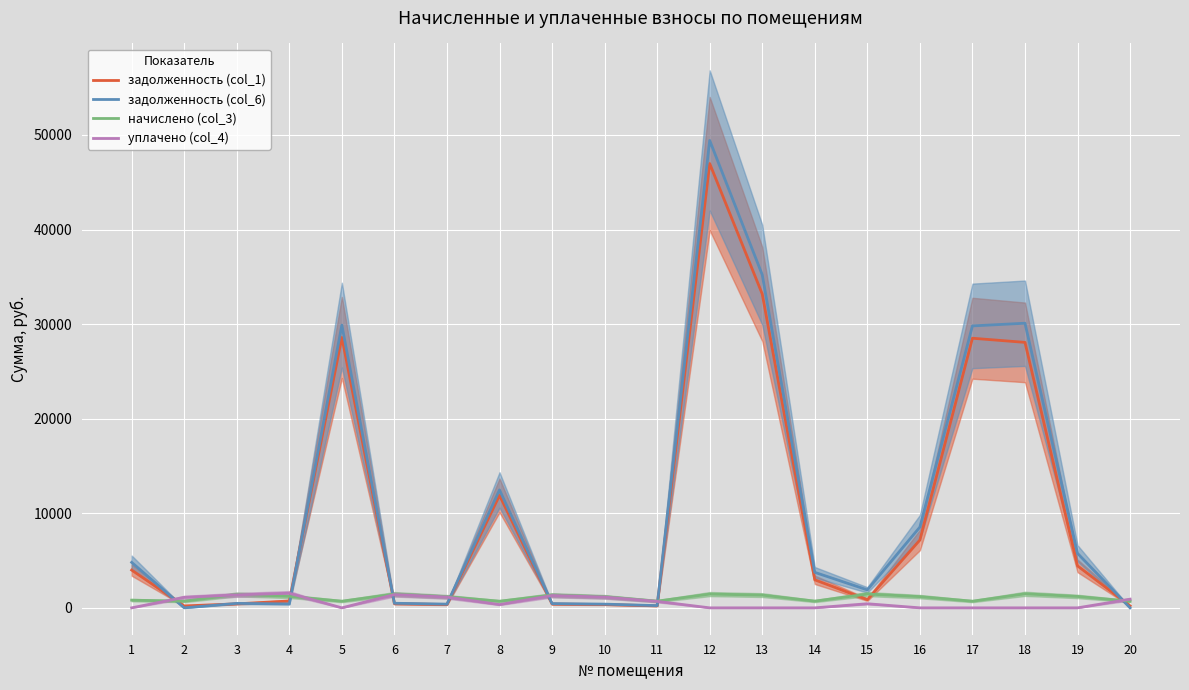

How many times do задолженность (col_6) and уплачено (col_4) cross each other?

7